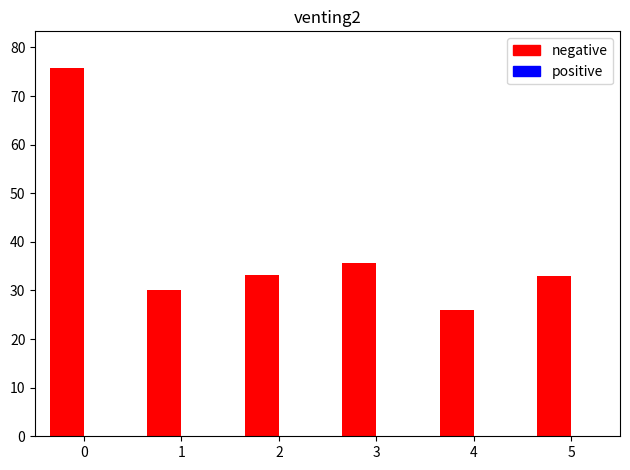

What is the difference between the maximum and minimum values?

49.8